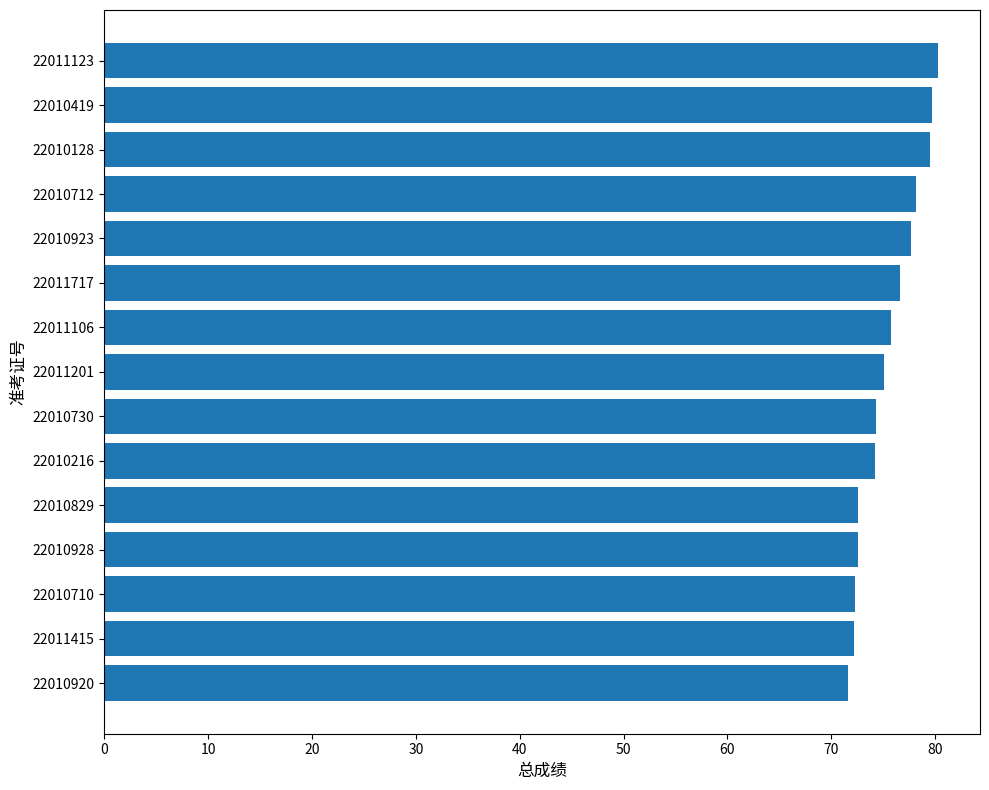

What is the maximum value shown in the chart?

80.3